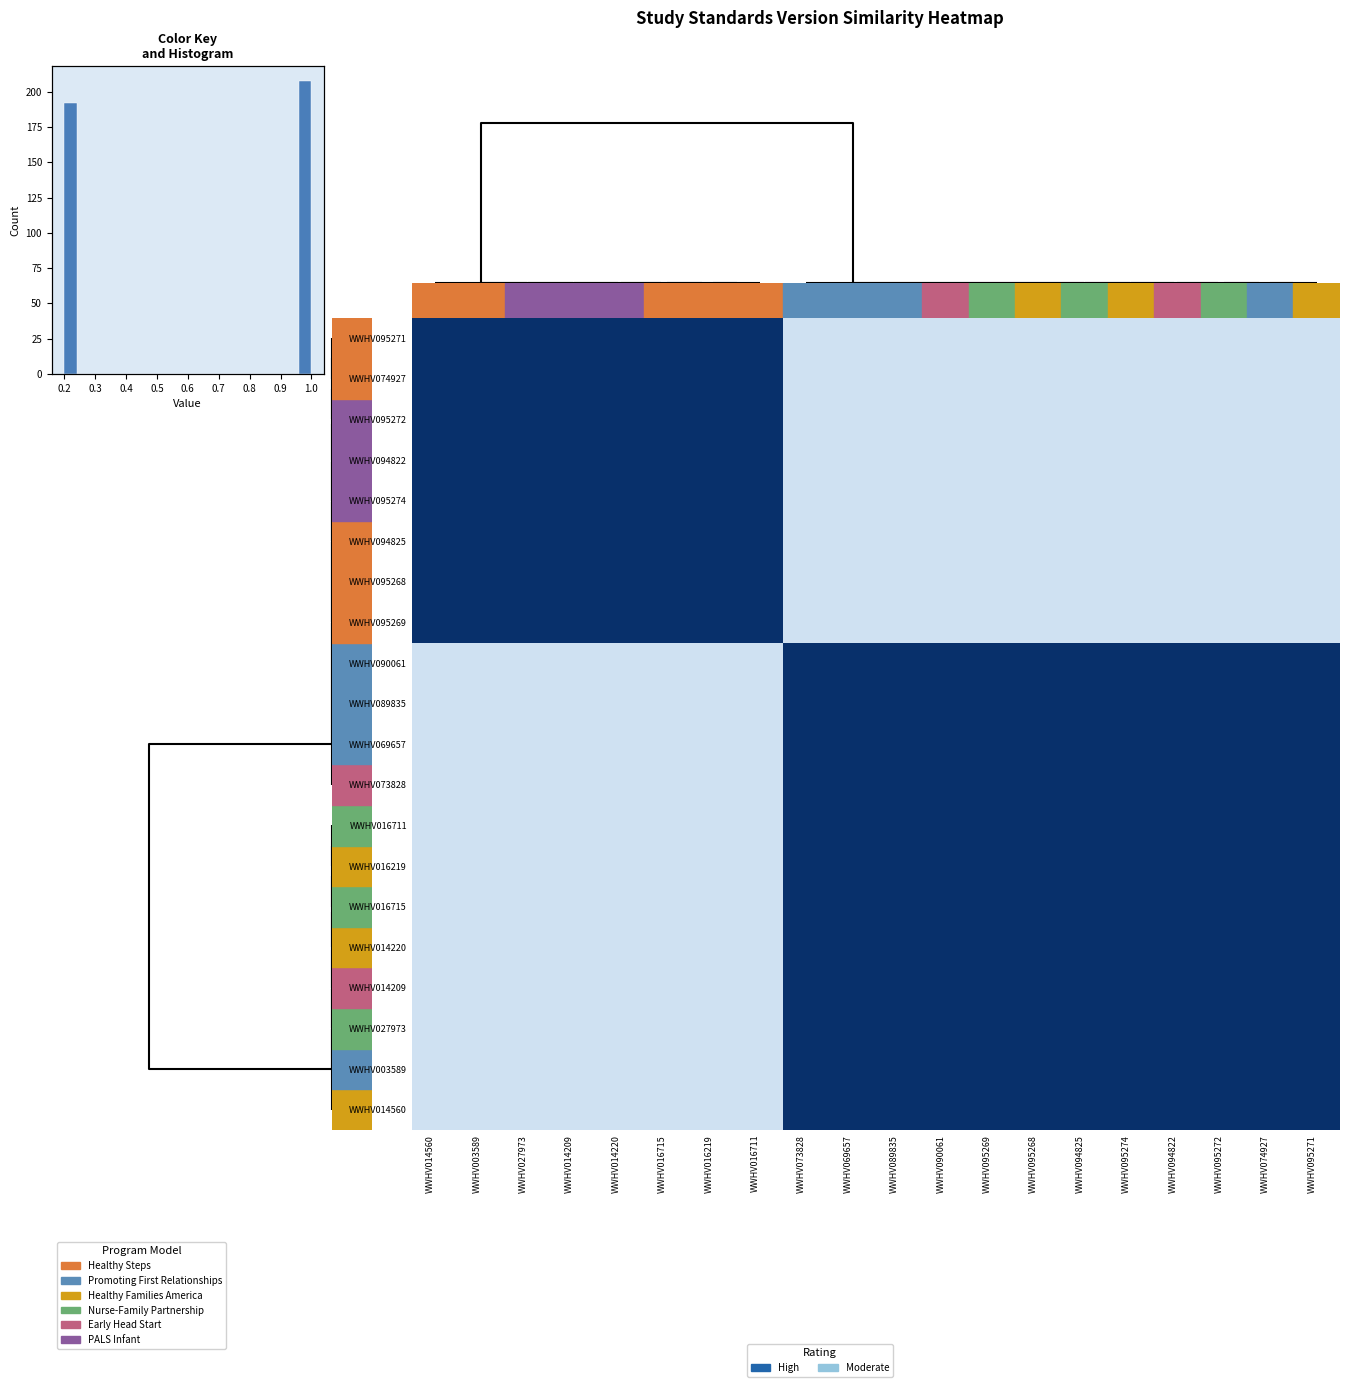

List the series in order of their peak value, highest first.

WWHV095271, WWHV074927, WWHV095272, WWHV094822, WWHV095274, WWHV094825, WWHV095268, WWHV095269, WWHV090061, WWHV089835, WWHV069657, WWHV073828, WWHV016711, WWHV016219, WWHV016715, WWHV014220, WWHV014209, WWHV027973, WWHV003589, WWHV014560